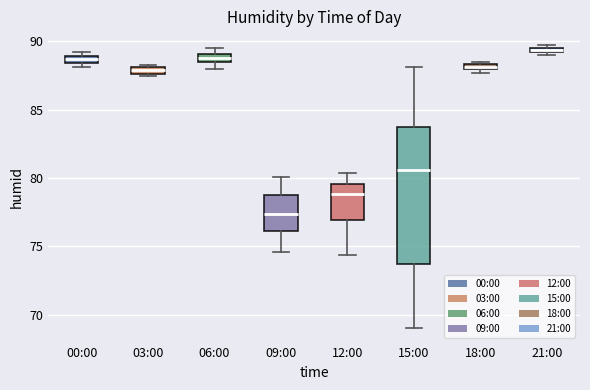

Which box has the lowest median line?

09:00